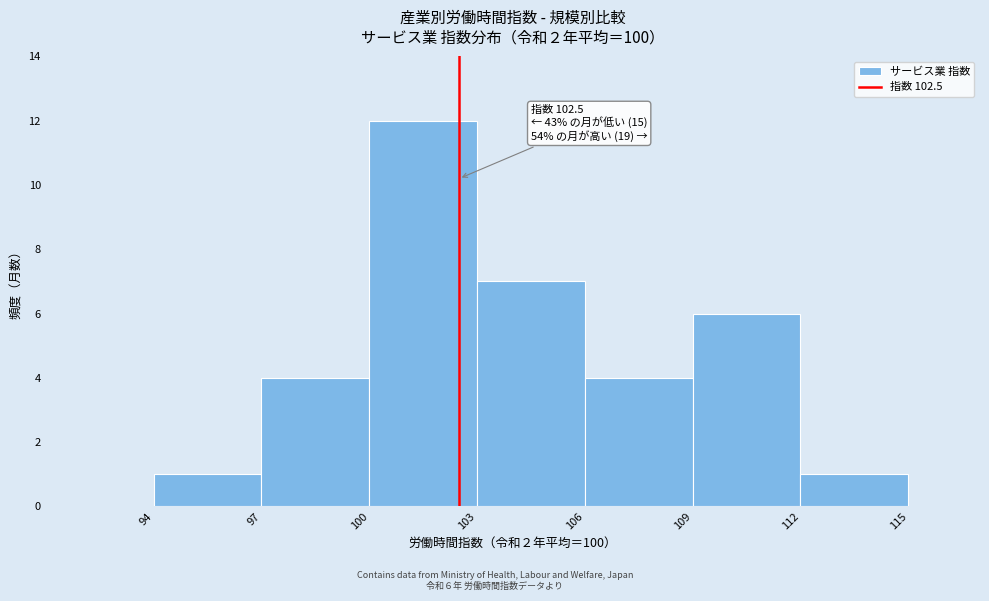

Over which range of the x-axis is the bar tallest?

100 to 103